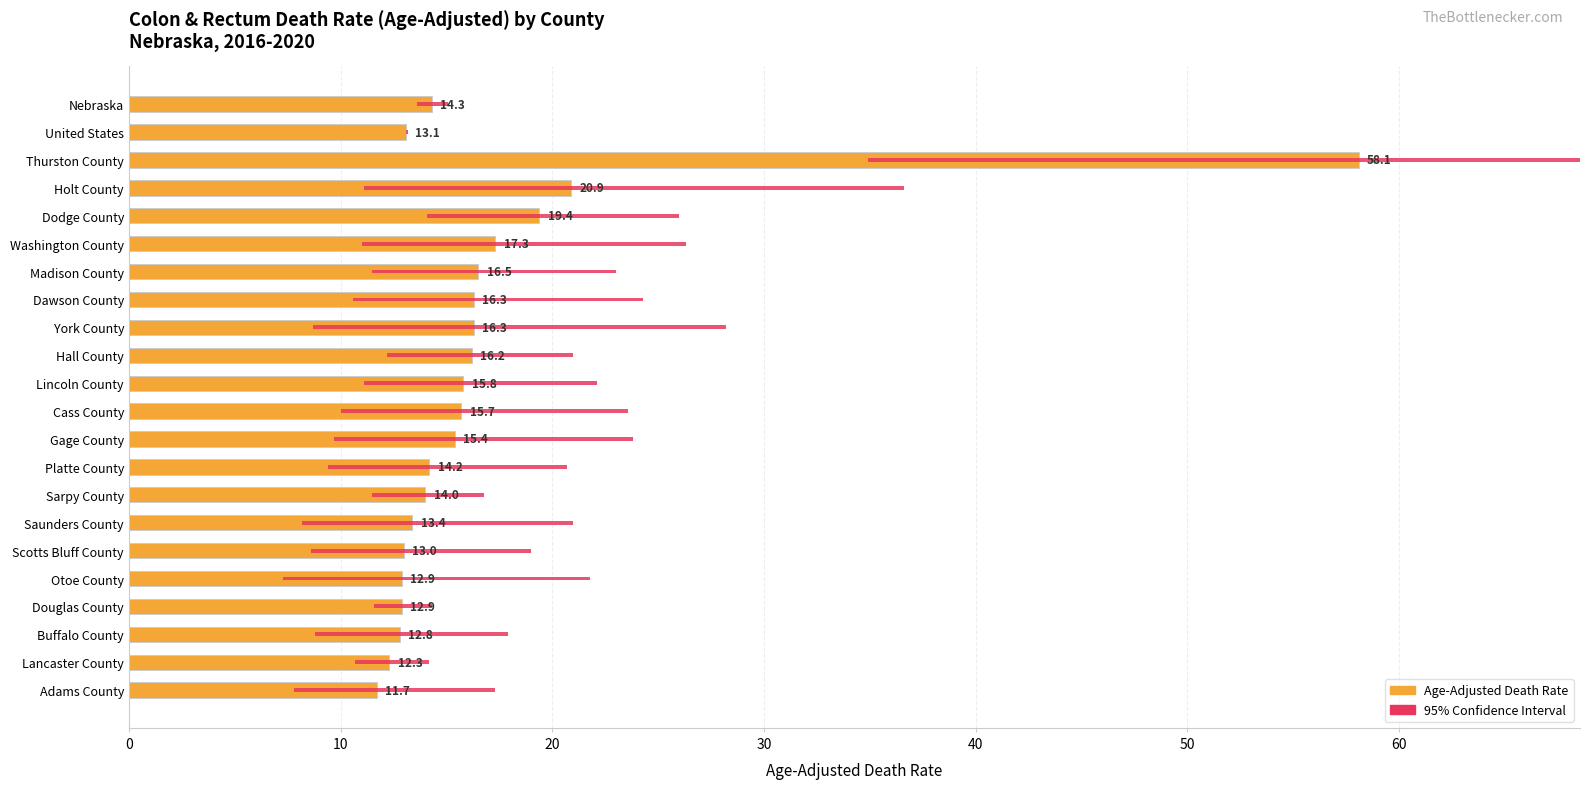

What is the change in value from Saunders County to Adams County?

-1.7